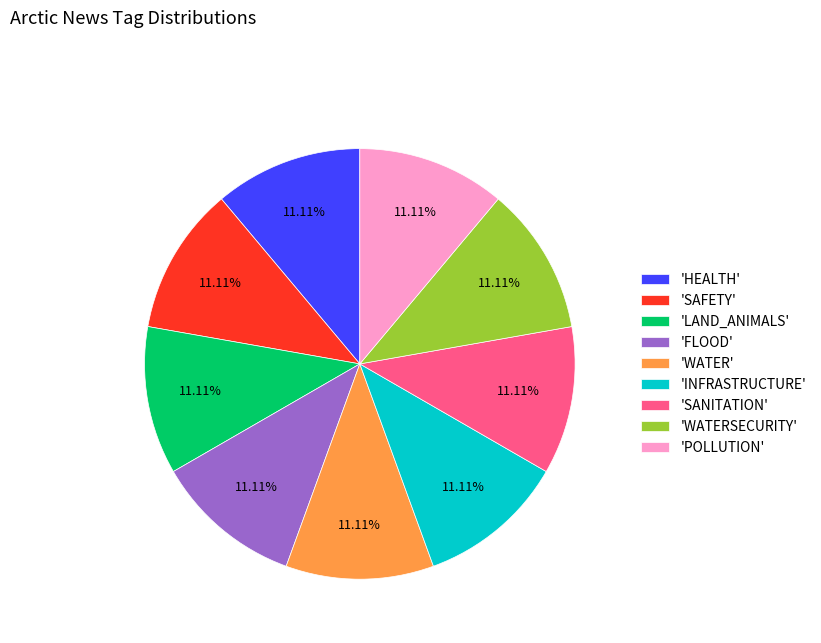

Combined, do 'LAND_ANIMALS' and 'INFRASTRUCTURE' account for over 50%?

No